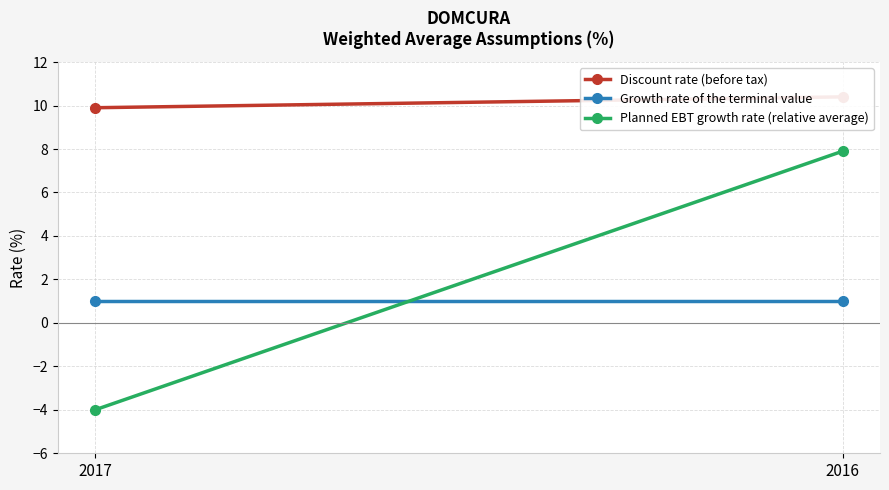

Reading right to left, what are all the values shown in this chart?

Discount rate (before tax): 2016=10.4	2017=9.9
Growth rate of the terminal value: 2016=1.0	2017=1.0
Planned EBT growth rate (relative average): 2016=7.9	2017=-4.0